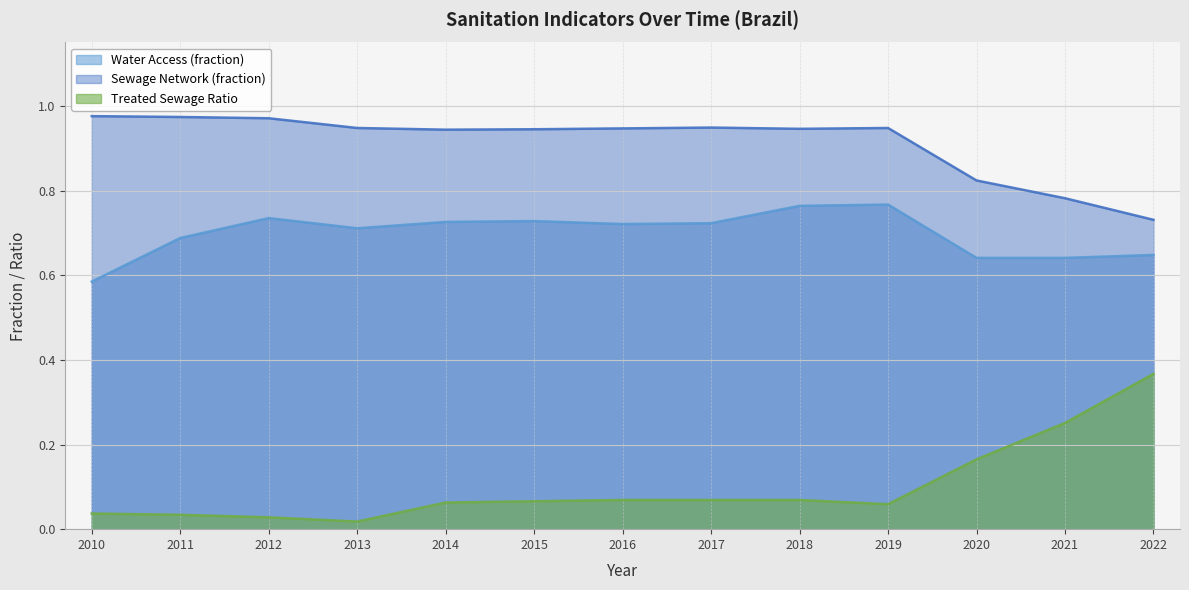

True or false: Treated Sewage Ratio and Water Access (fraction) intersect in this chart.

False